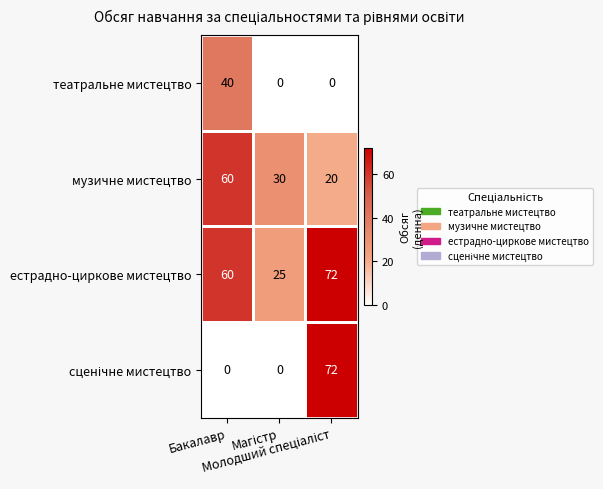

What is the maximum value shown in the chart?

72